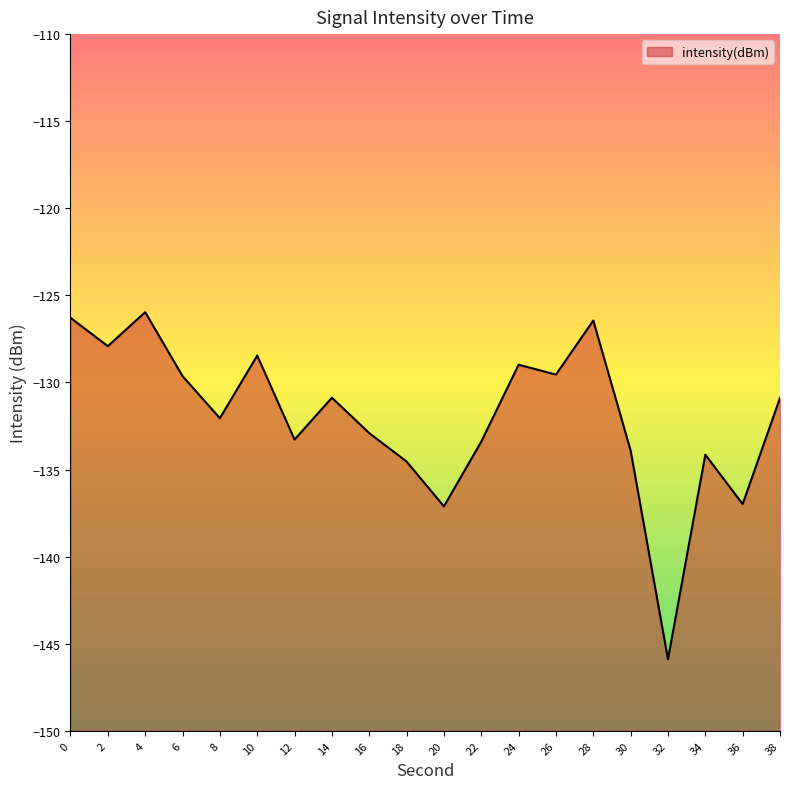

What is the value of the 7th point from the left?

-133.3